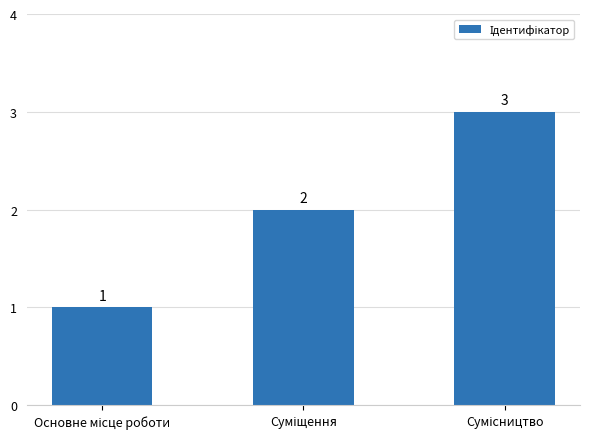

How many bars are there in total?

3